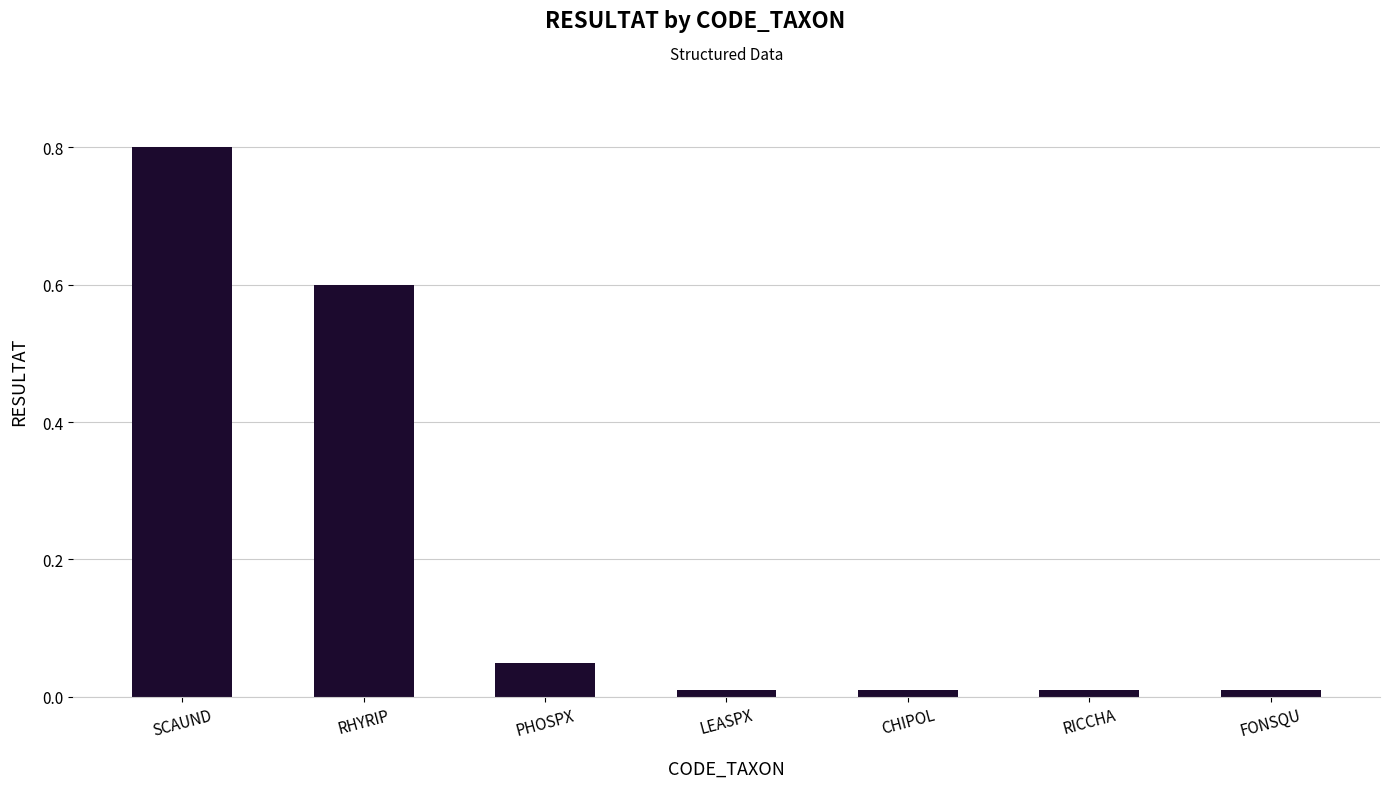

What is the label of the 3rd bar from the right?

CHIPOL